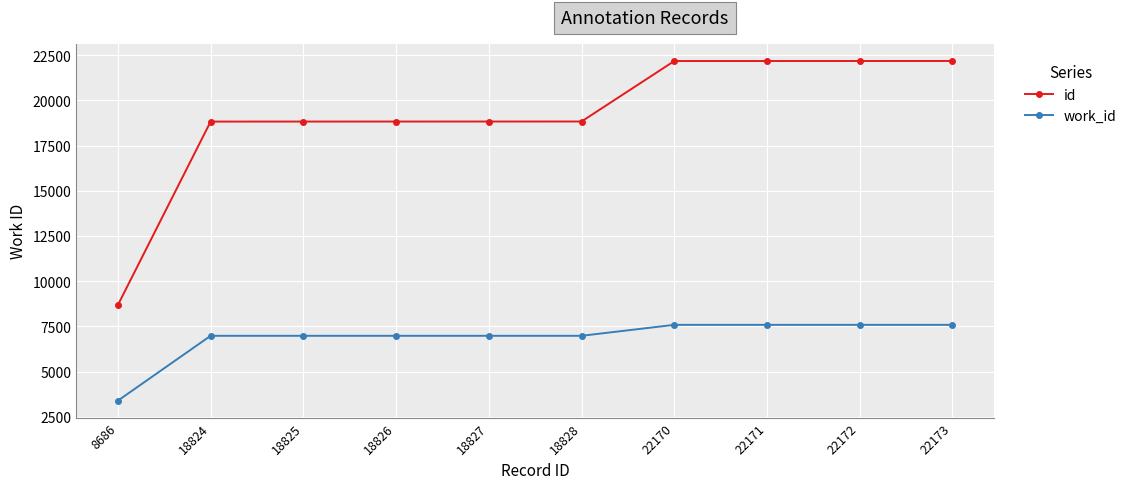

True or false: work_id and id cross at least once.

False